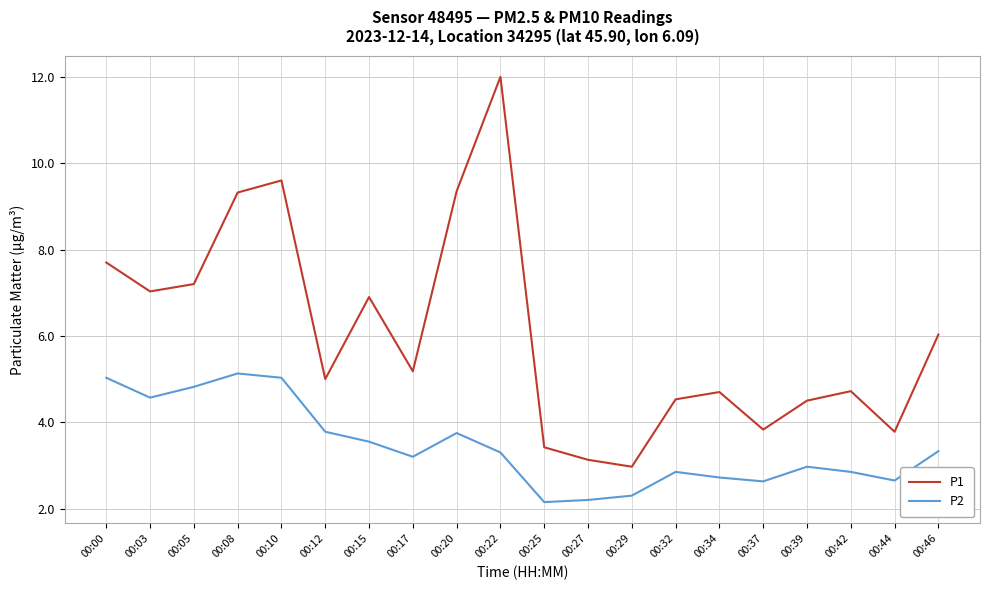

At which label is P2 closest to 3?

00:39